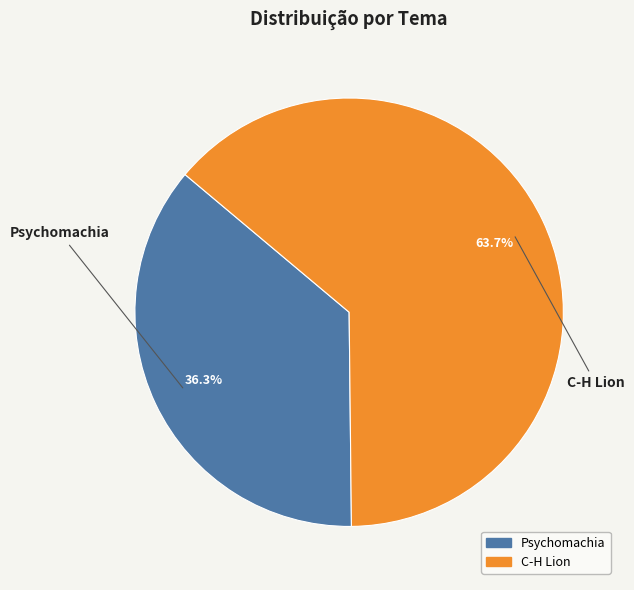

What is the largest slice in the pie chart?

C-H Lion